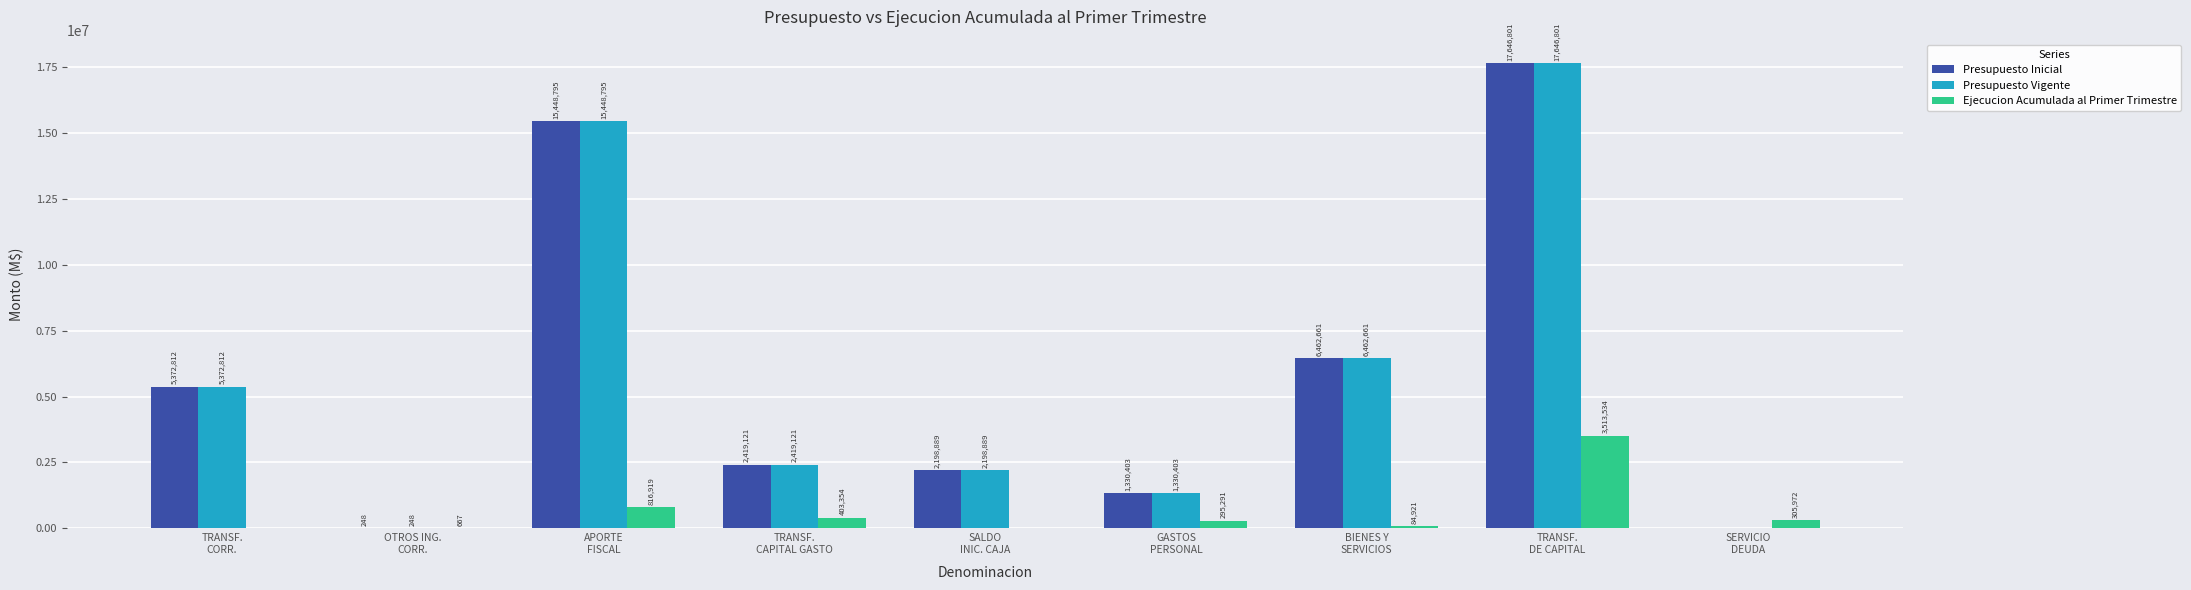

Reading left to right, what are all the values shown in this chart?

Presupuesto Inicial: TRANSF.
CORR.=5372812	OTROS ING.
CORR.=248	APORTE
FISCAL=15448795	TRANSF.
CAPITAL GASTO=2419121	SALDO
INIC. CAJA=2198889	GASTOS
PERSONAL=1330403	BIENES Y
SERVICIOS=6462661	TRANSF.
DE CAPITAL=17646801	SERVICIO
DEUDA=0
Presupuesto Vigente: TRANSF.
CORR.=5372812	OTROS ING.
CORR.=248	APORTE
FISCAL=15448795	TRANSF.
CAPITAL GASTO=2419121	SALDO
INIC. CAJA=2198889	GASTOS
PERSONAL=1330403	BIENES Y
SERVICIOS=6462661	TRANSF.
DE CAPITAL=17646801	SERVICIO
DEUDA=0
Ejecucion Acumulada al Primer Trimestre: TRANSF.
CORR.=0	OTROS ING.
CORR.=667	APORTE
FISCAL=816919	TRANSF.
CAPITAL GASTO=403354	SALDO
INIC. CAJA=0	GASTOS
PERSONAL=295291	BIENES Y
SERVICIOS=84921	TRANSF.
DE CAPITAL=3513534	SERVICIO
DEUDA=305972